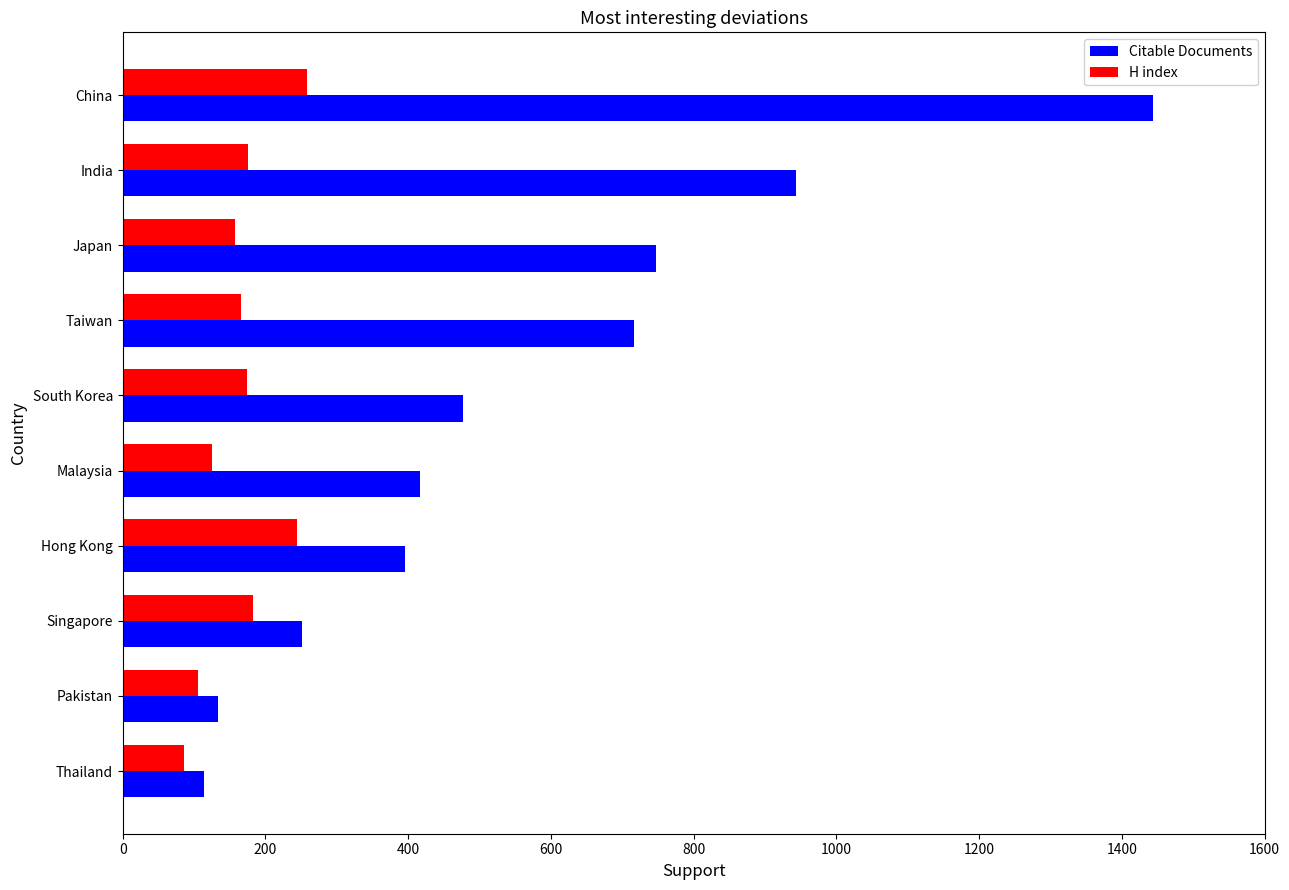

What is the difference between the maximum and second lowest values in the Citable Documents series?

1311